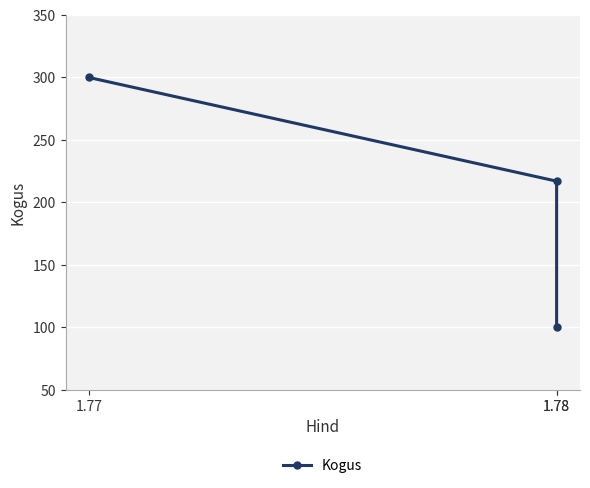

List the labels in order of value, smallest first.

1.78, 1.78, 1.77